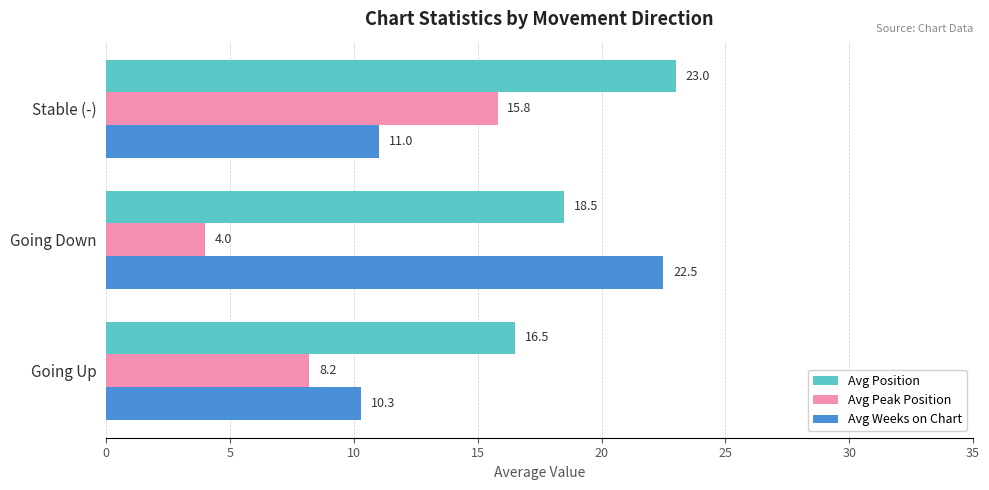

Which series has the largest range (max minus min)?

Avg Weeks on Chart